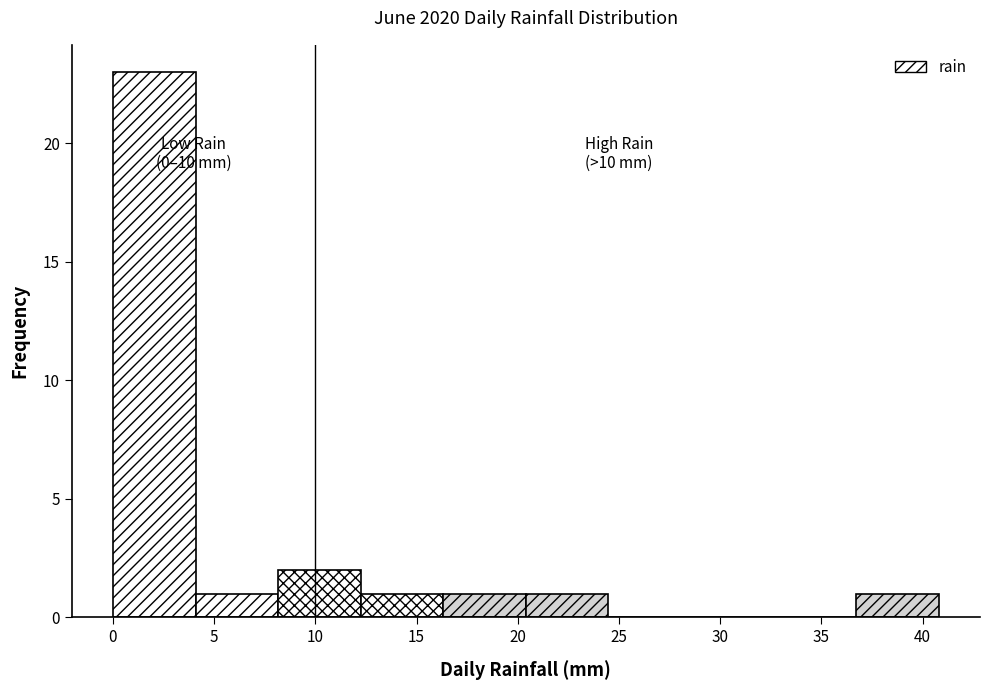

Over which range of the x-axis is the bar tallest?

0.0 to 4.0